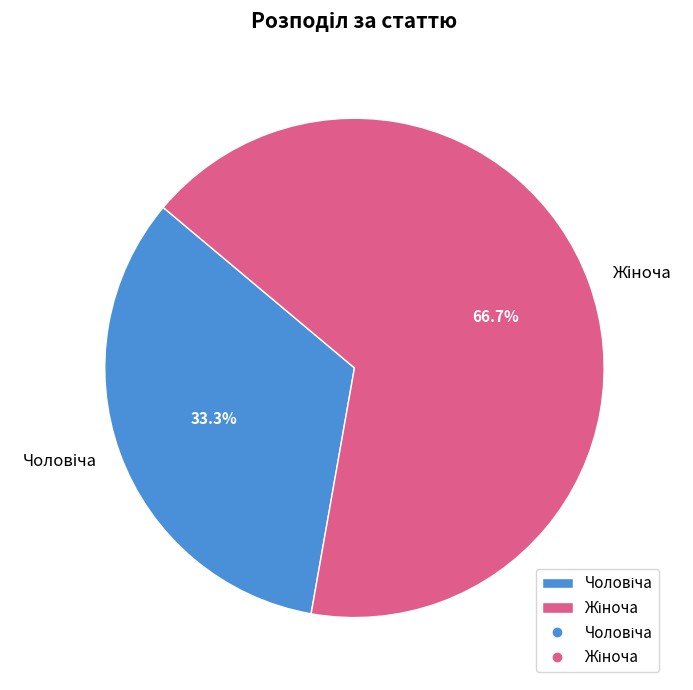

Is there any slice that represents more than half of the pie?

Yes